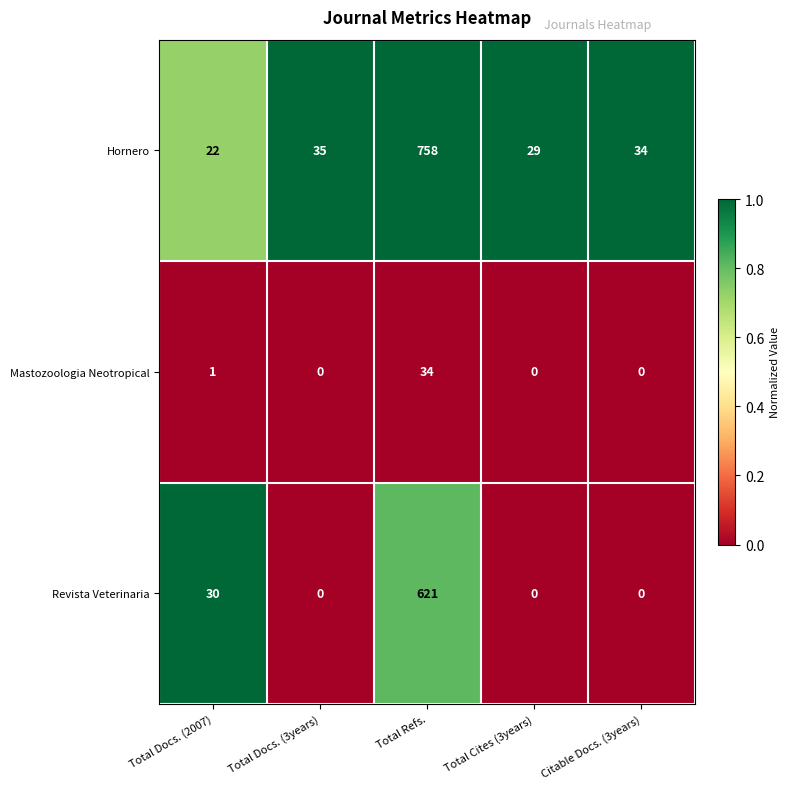

List the series in order of their overall mean, lowest first.

Mastozoologia Neotropical, Revista Veterinaria, Hornero